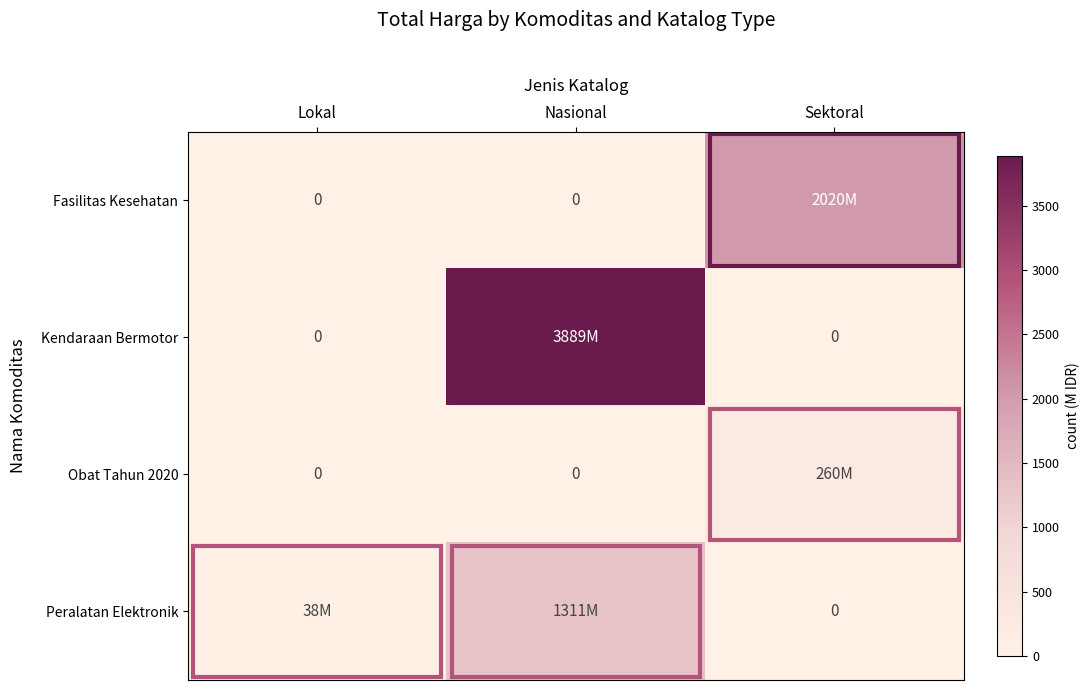

Which series has the widest spread of values?

Kendaraan Bermotor